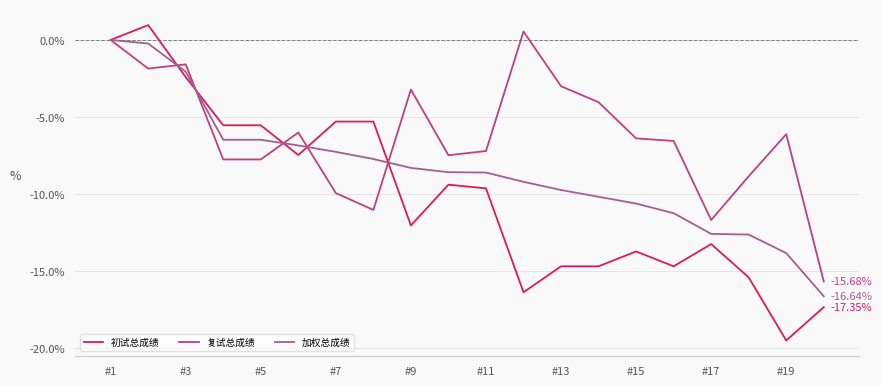

How many values in the 初试总成绩 series exceed -9?

8